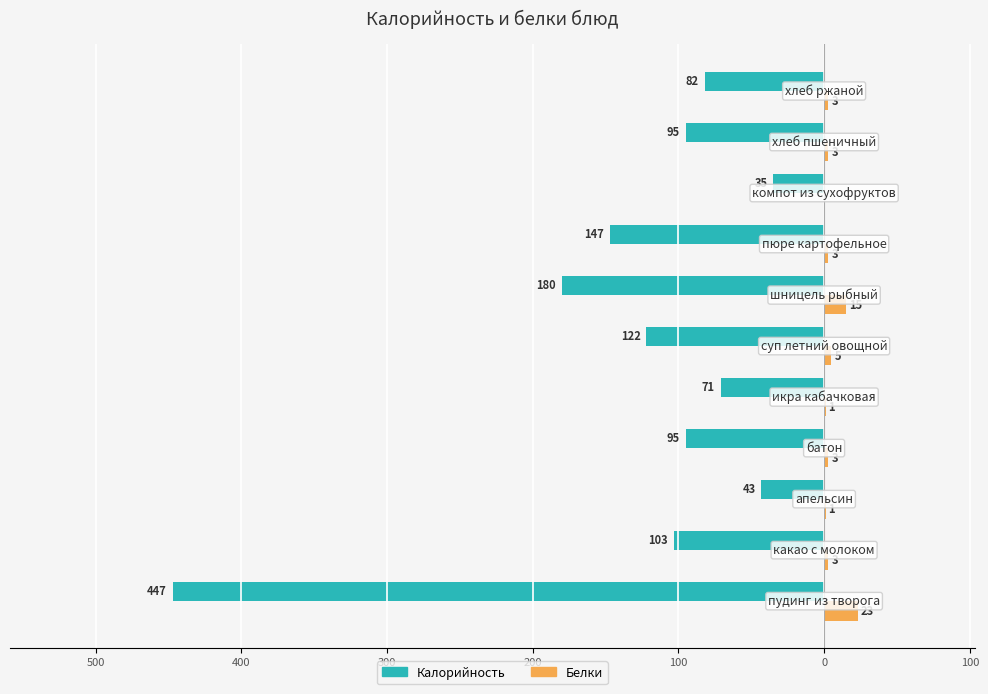

What are all the series names shown in the legend?

Калорийность, Белки